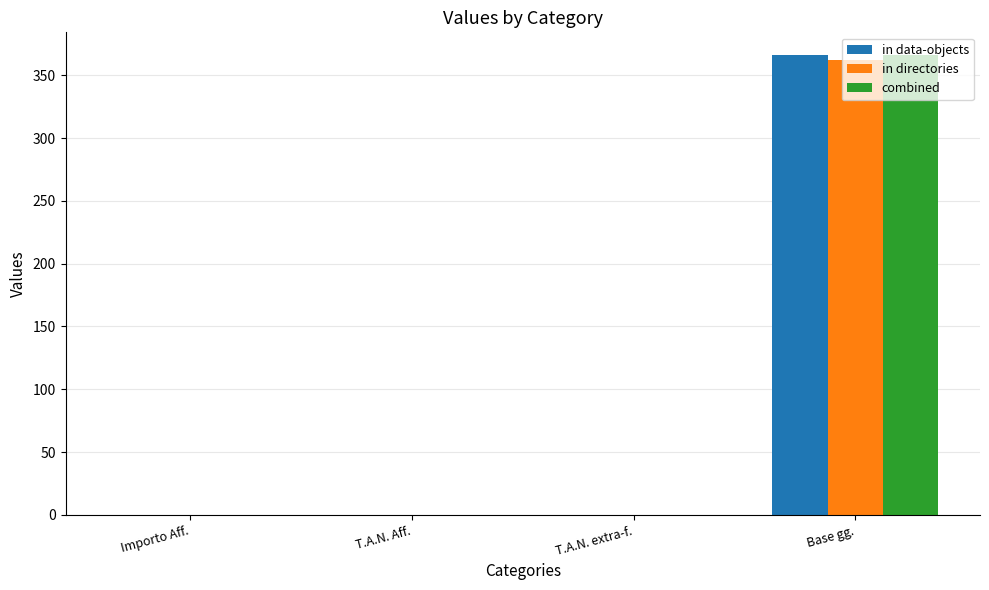

What is the average value of the in directories series?

90.6